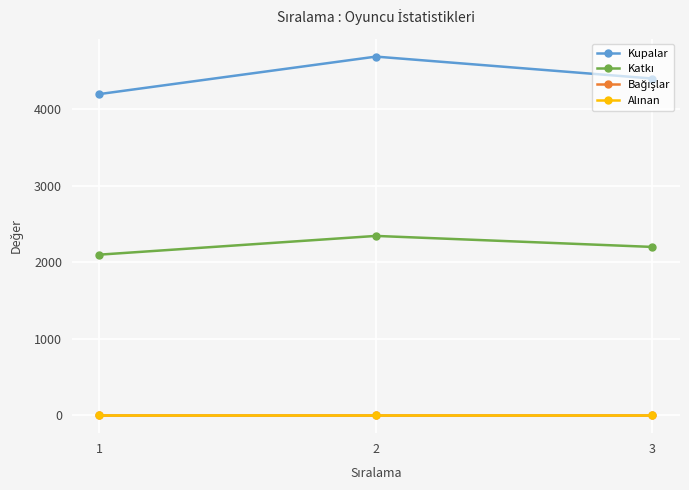

Which series has the largest range (max minus min)?

Kupalar